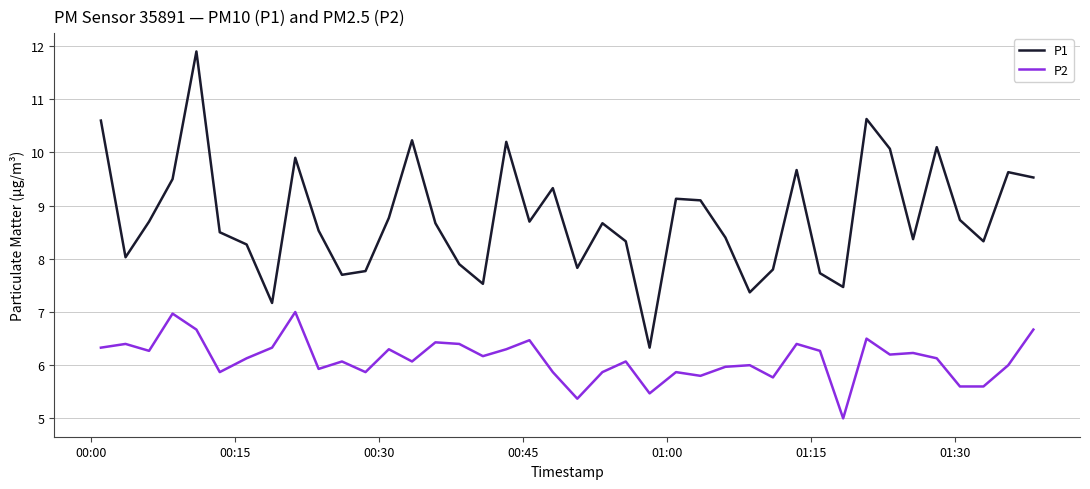

What is the difference between the maximum and minimum values in the P1 series?

5.6